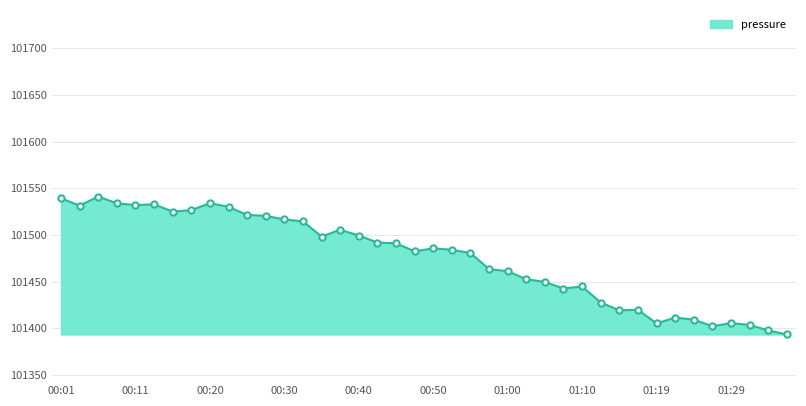

What is the minimum value shown in the chart?

101393.4